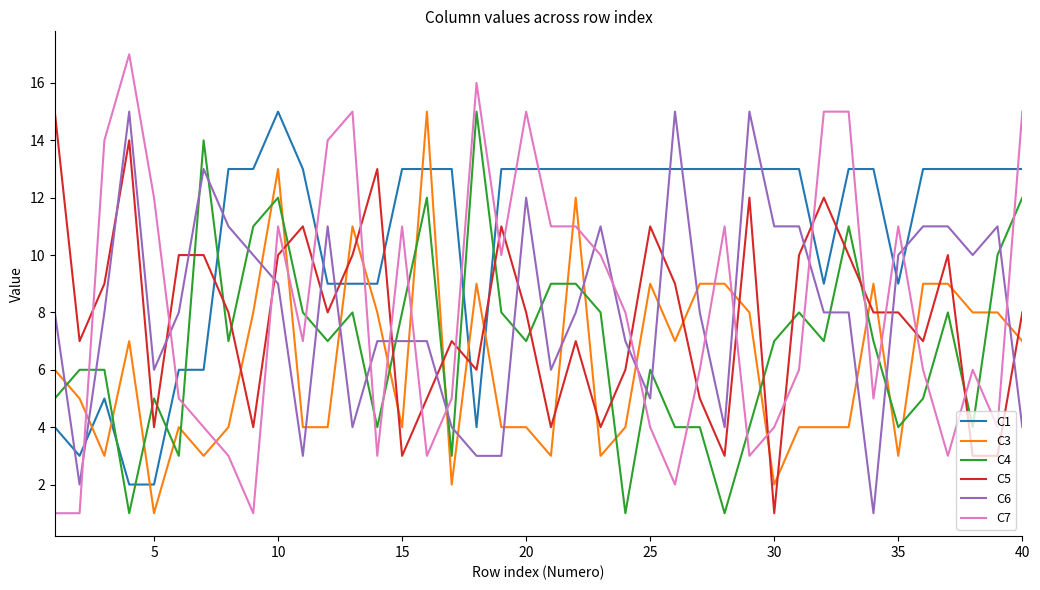

Which series has the largest range (max minus min)?

C7